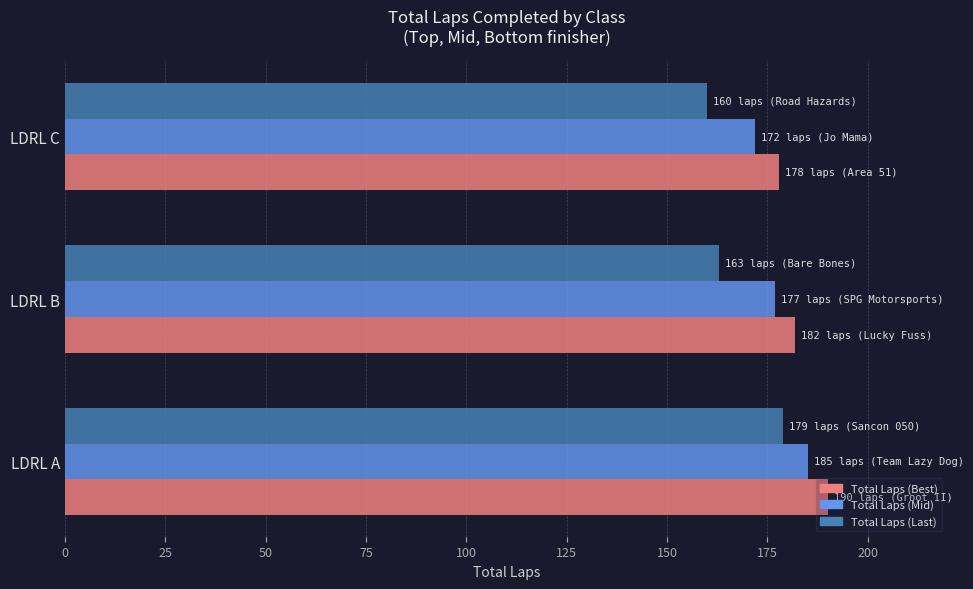

True or false: Total Laps (Last) has a value of 179 at LDRL A.

True